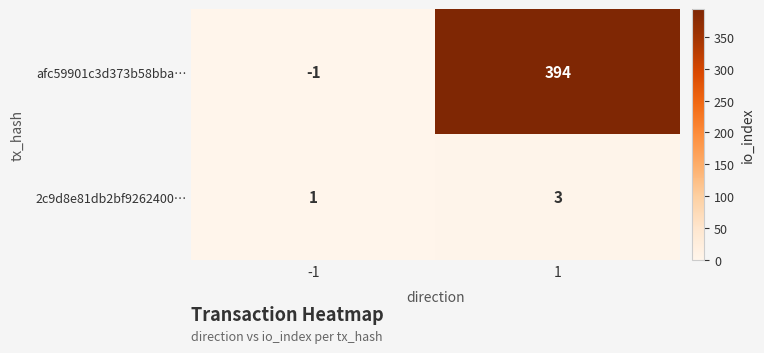

Reading left to right, list all the values displayed in this chart.

afc59901c3d373b58bba…: -1	394
2c9d8e81db2bf9262400…: 1	3